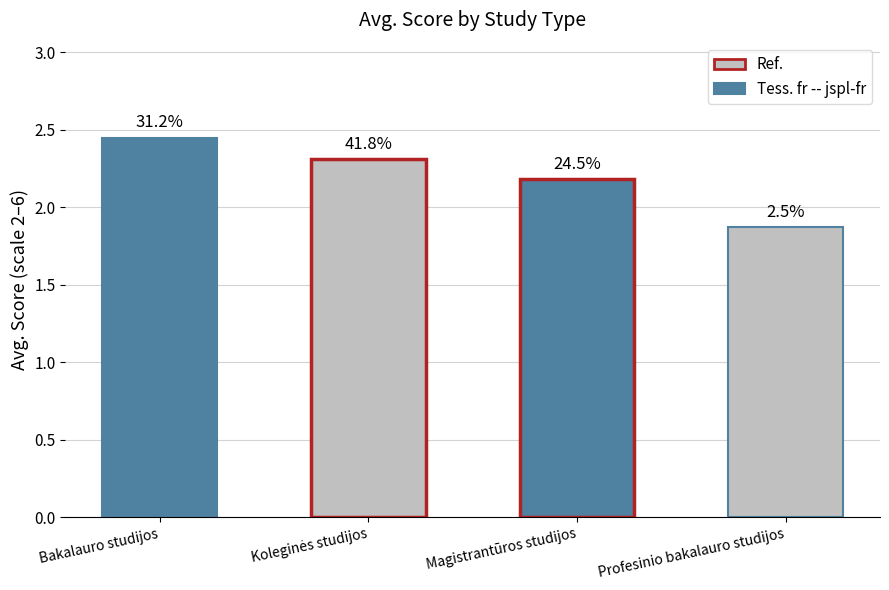

How many bars are there in total?

4